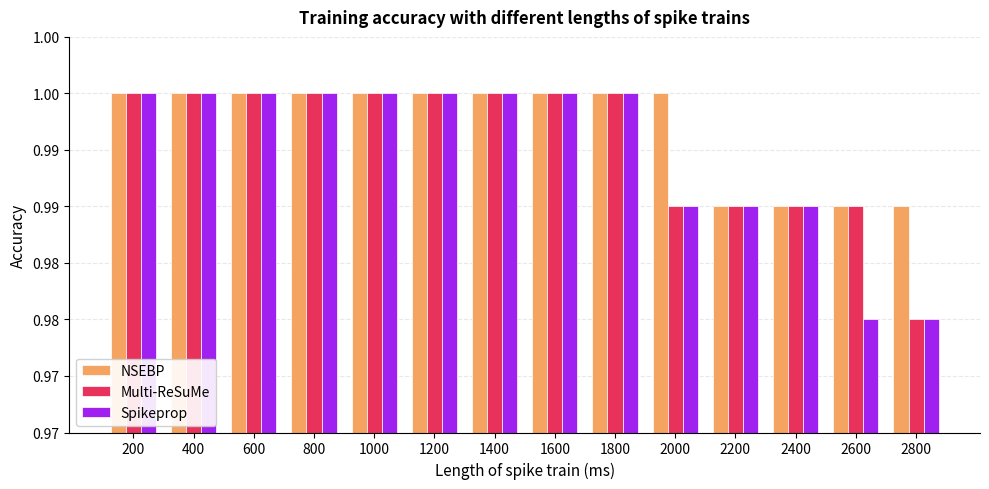

Between 200 and 1000, which series saw the biggest shift?

NSEBP